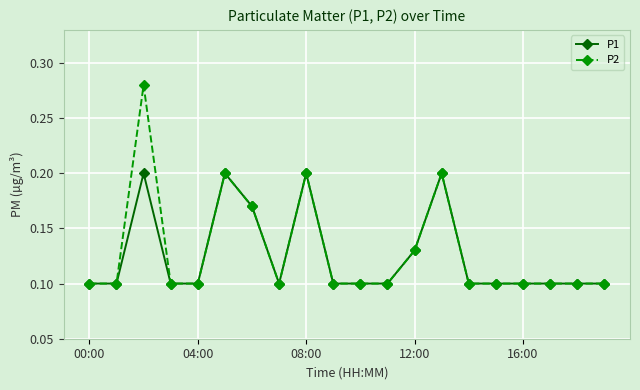

How many P2 values are between 0 and 1?

20